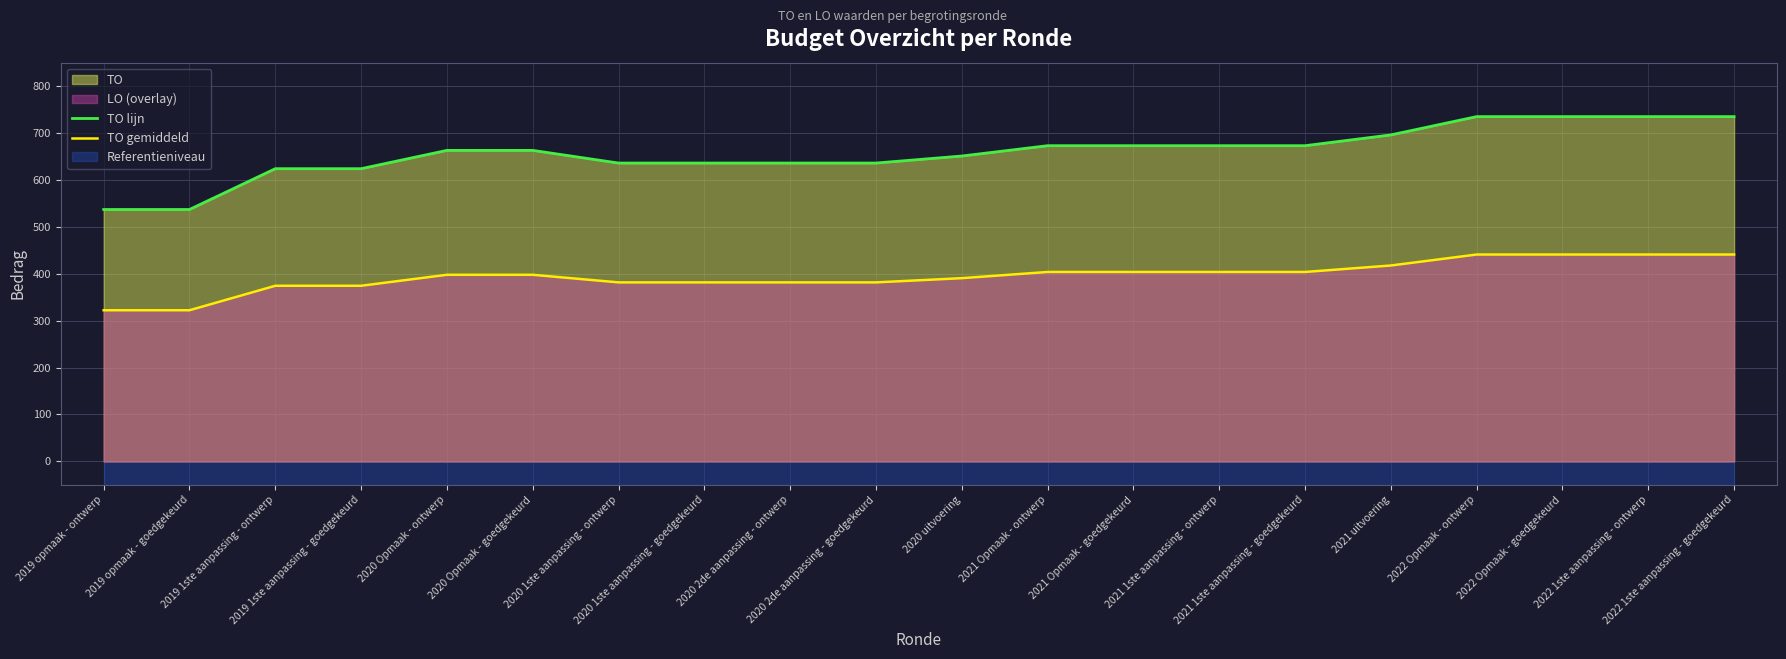

At which label is TO lijn closest to 636?

2020 1ste aanpassing - ontwerp